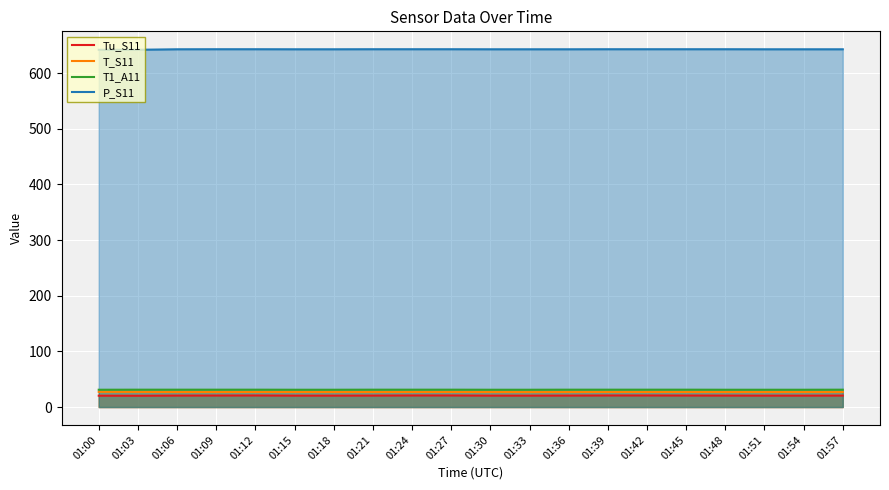

What is the maximum value shown in the chart?

642.9